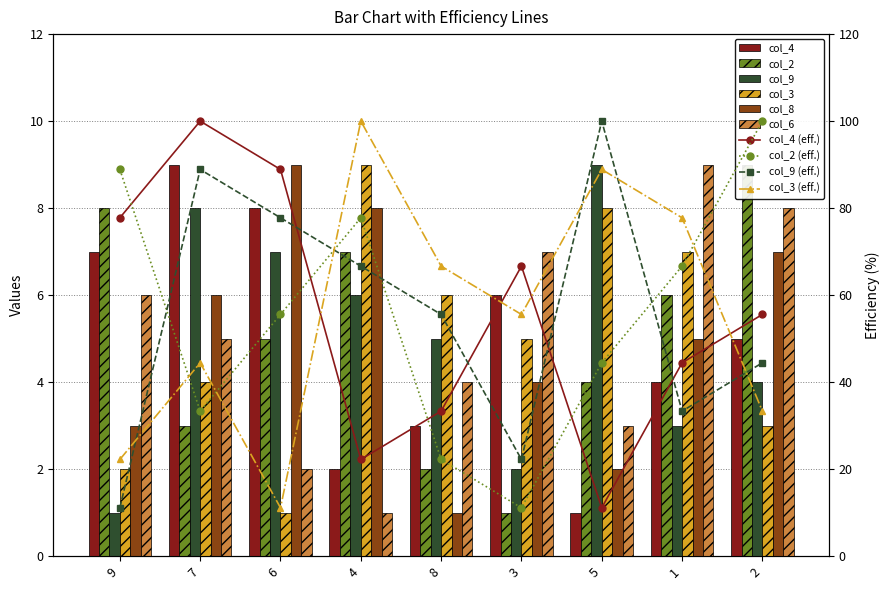

Which has a higher value, 5 or 9?

9